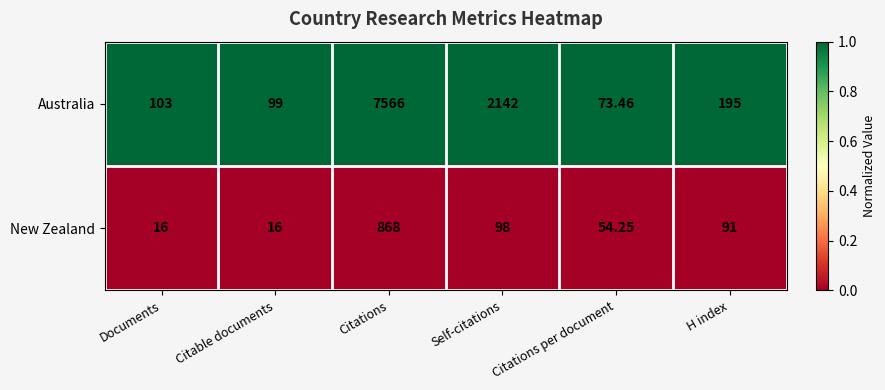

Which series has the largest range (max minus min)?

Australia